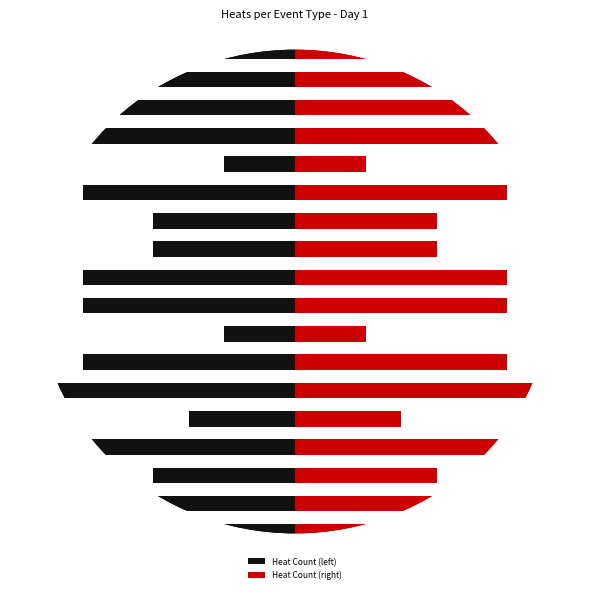

What is the difference between the second highest and minimum values in the Red side series?

4